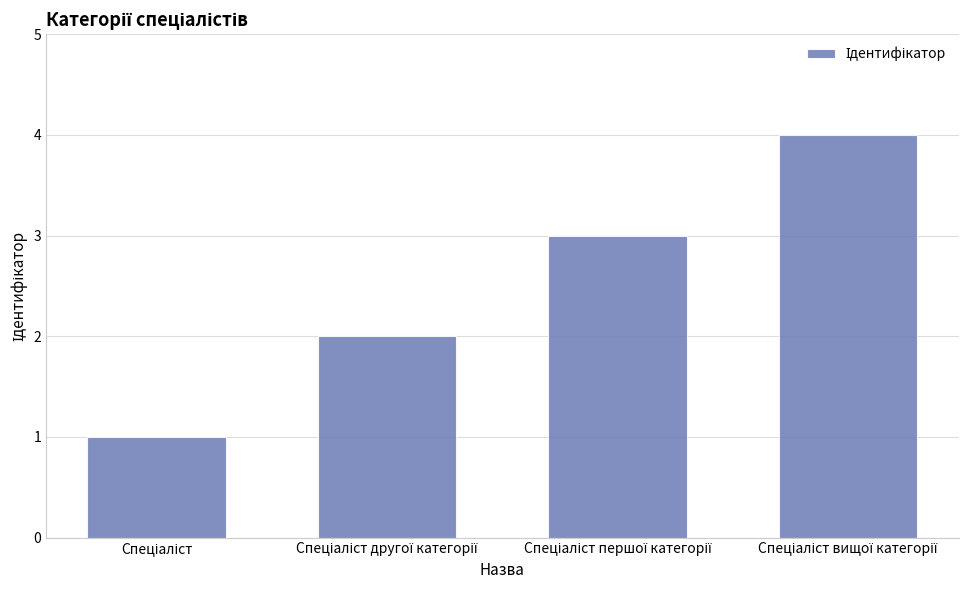

What is the minimum value shown in the chart?

1